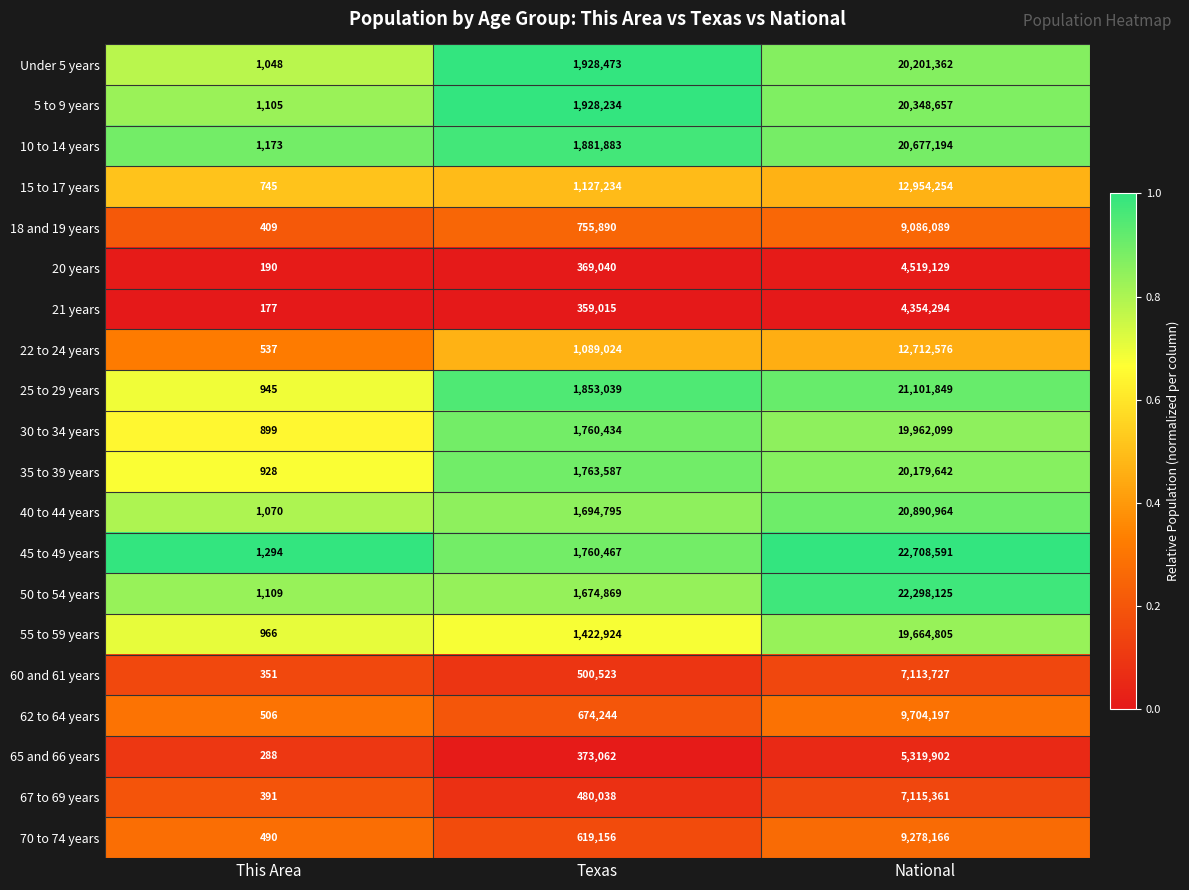

Which label corresponds to the smallest value in the chart?

This Area